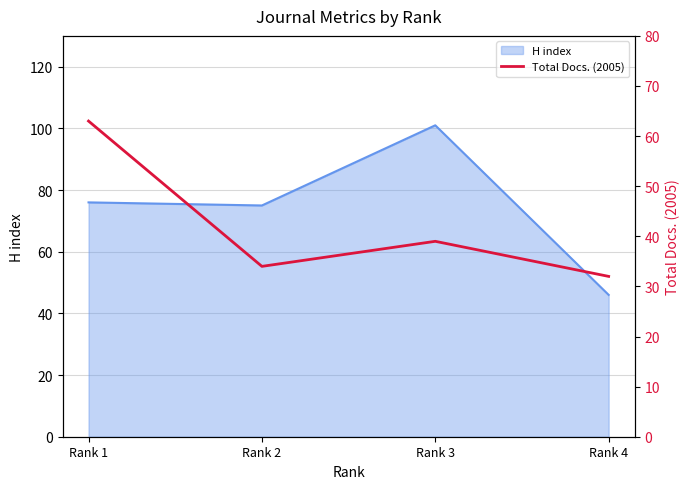

The H index series shows 62 at Rank 3. True or false?

False